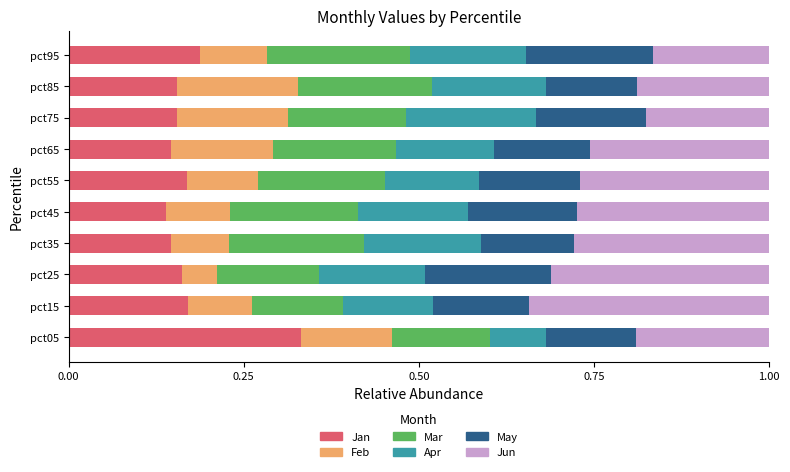

What is the total value across all series at pct35?

1.0